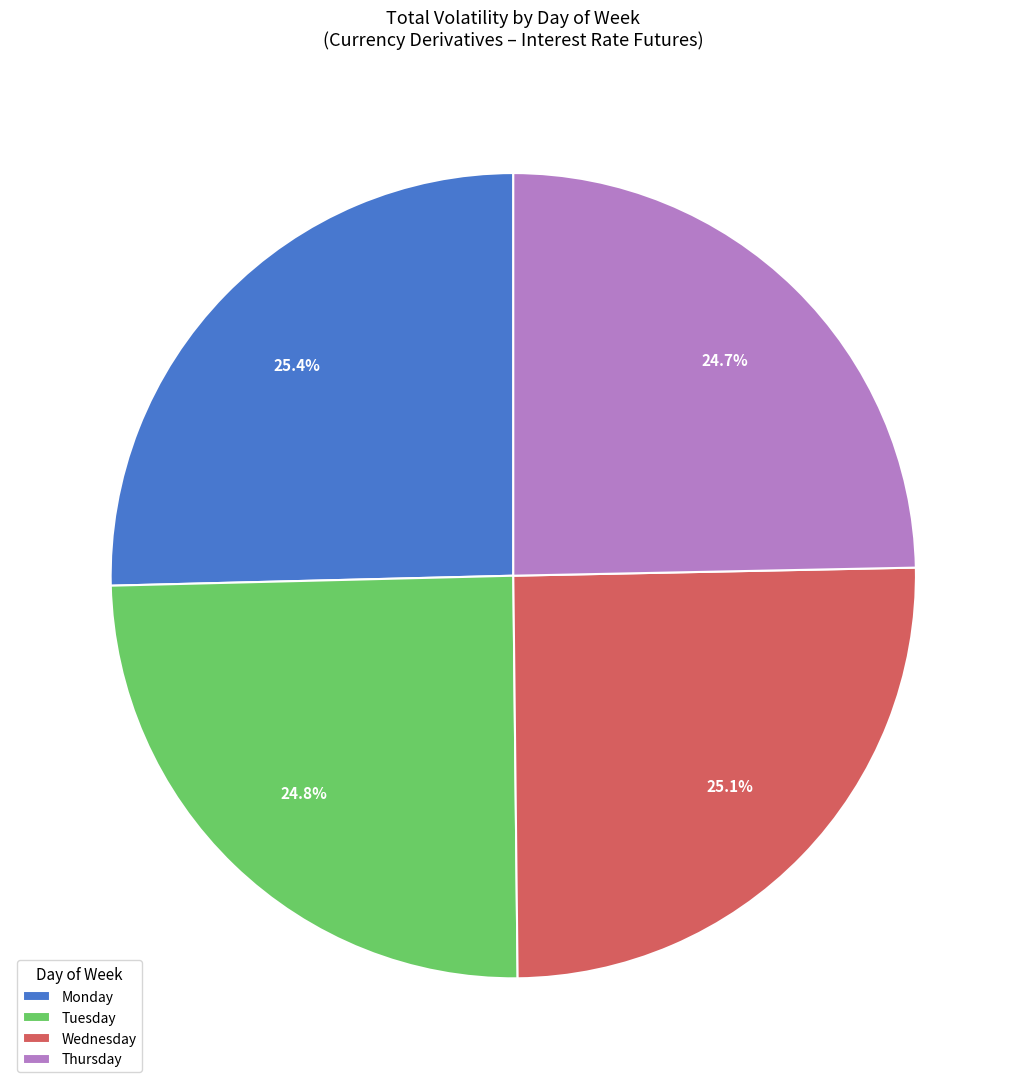

How much of the chart is everything except Monday?

74.6%